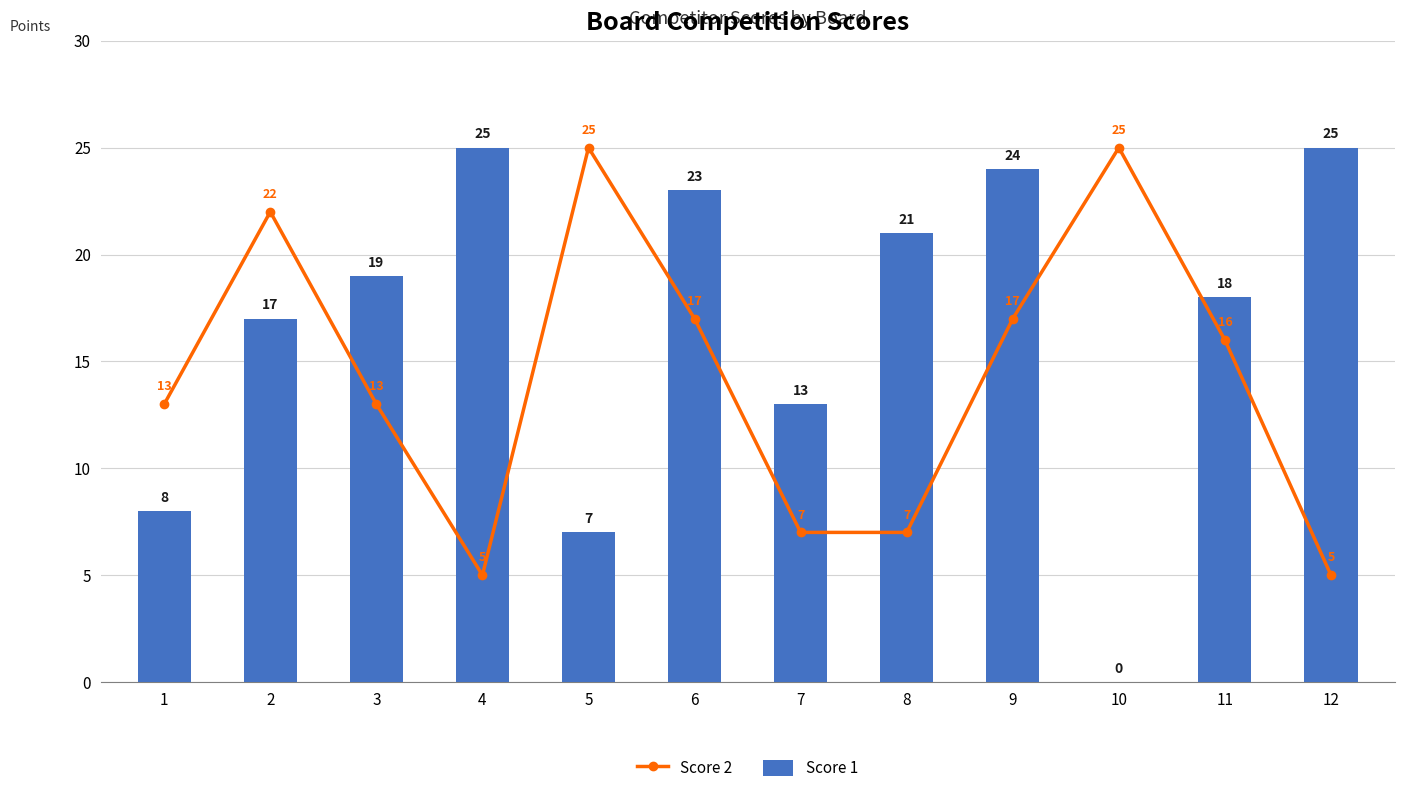

Rank the series by their average value, from lowest to highest.

Score 2, Score 1